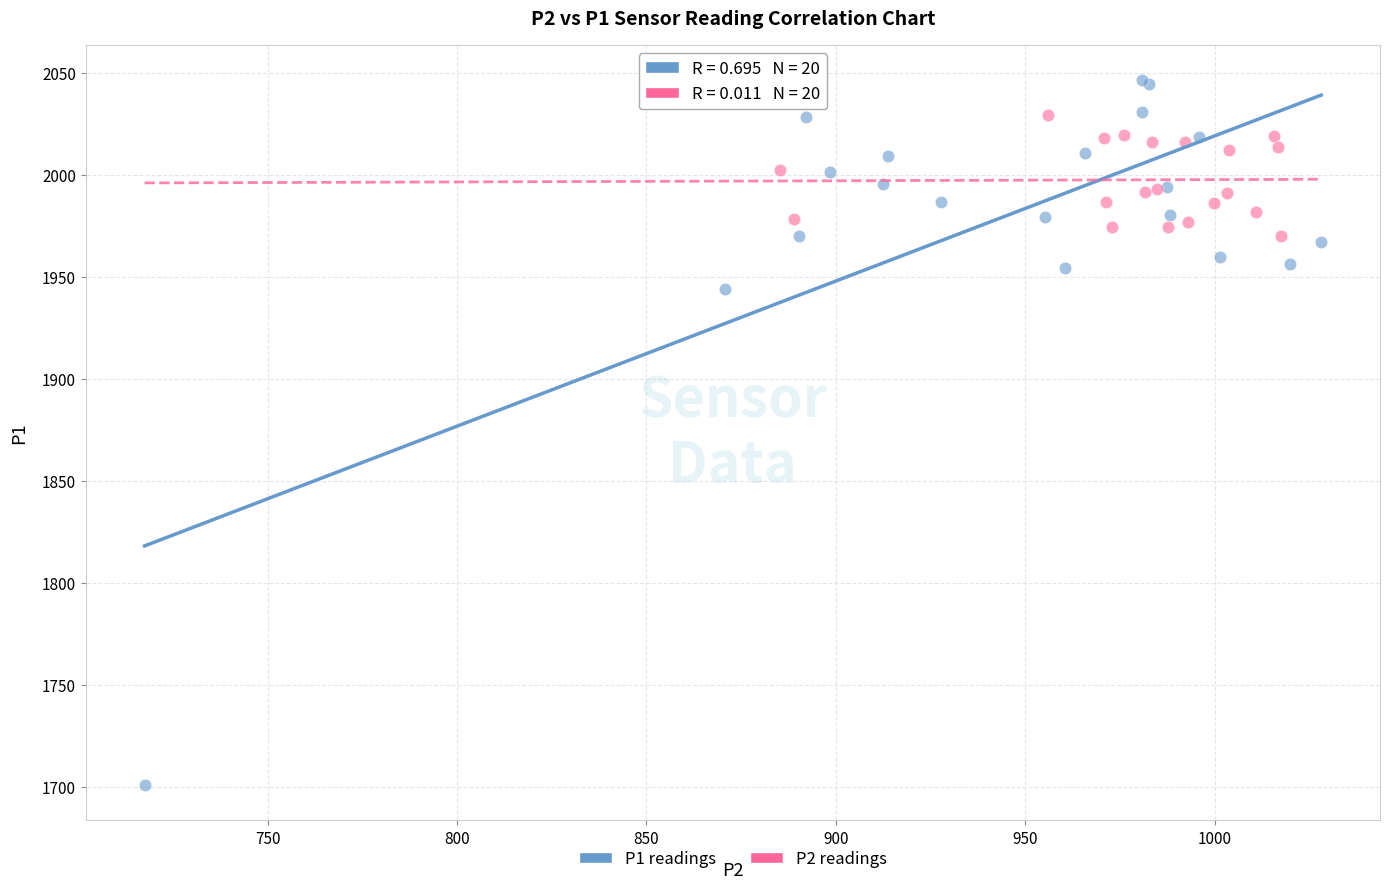

Which series contains the highest Y value?

P1 readings